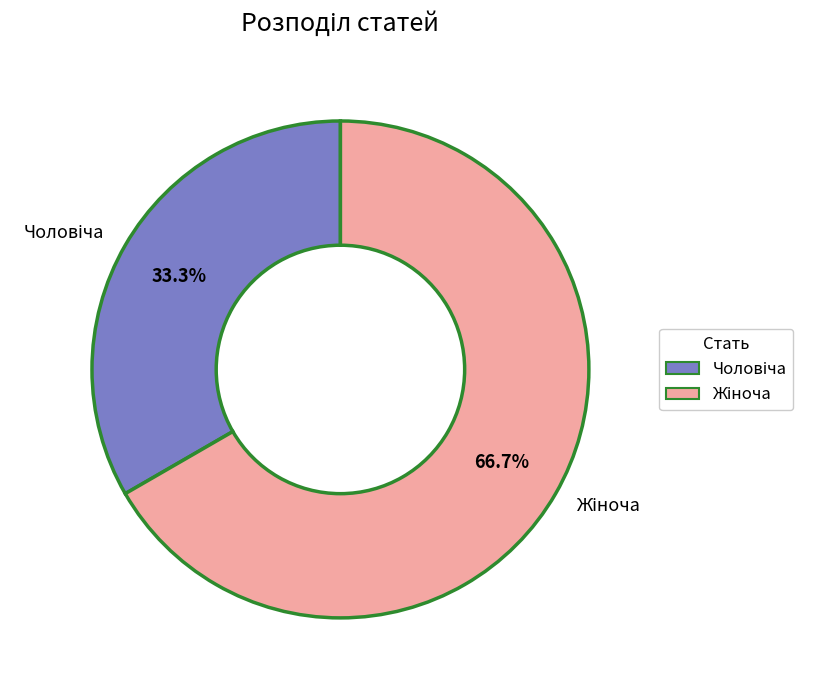

Does any single category account for the majority?

Yes